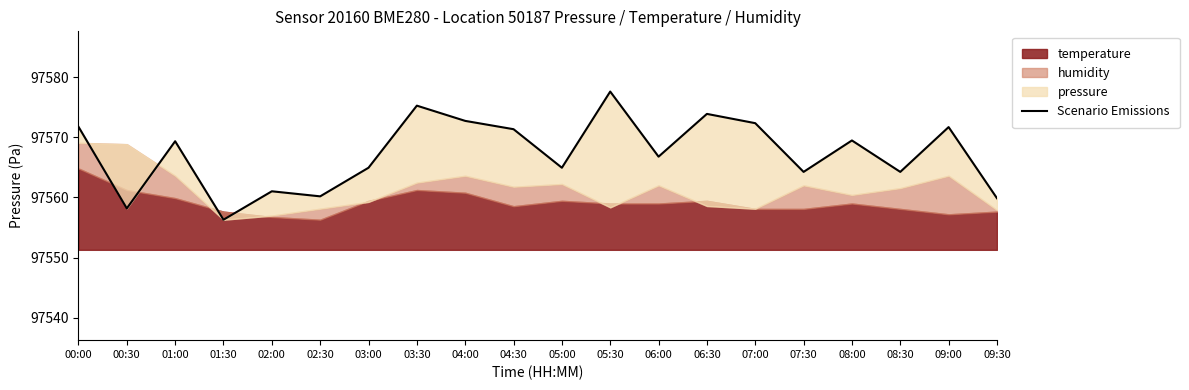

What is the sum of the values at 03:00 and 03:30?

195140.2